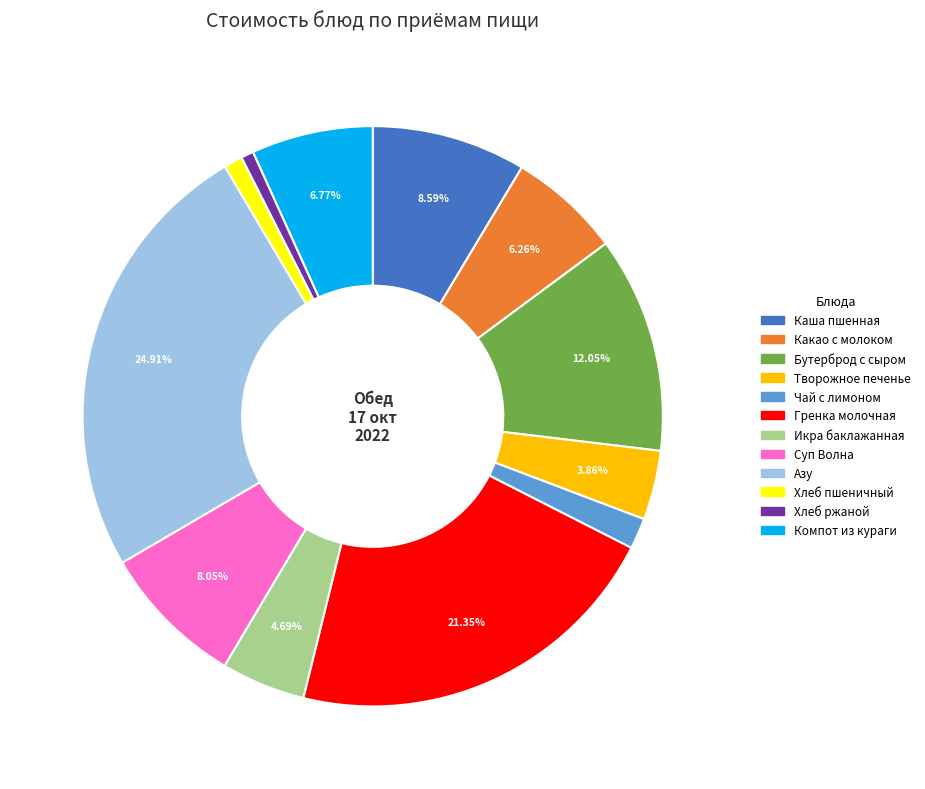

Do Творожное печенье and Бутерброд с сыром together represent more than half of the pie?

No